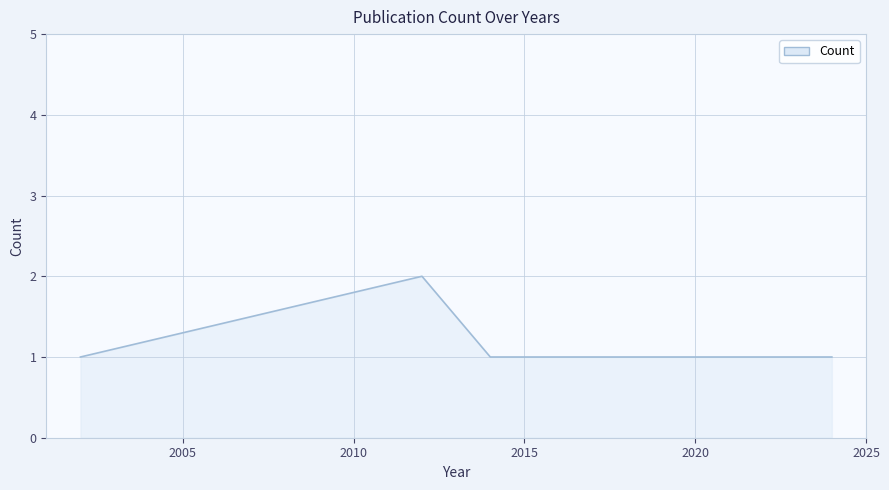

True or false: the data has more than 2 interior local peaks.

False